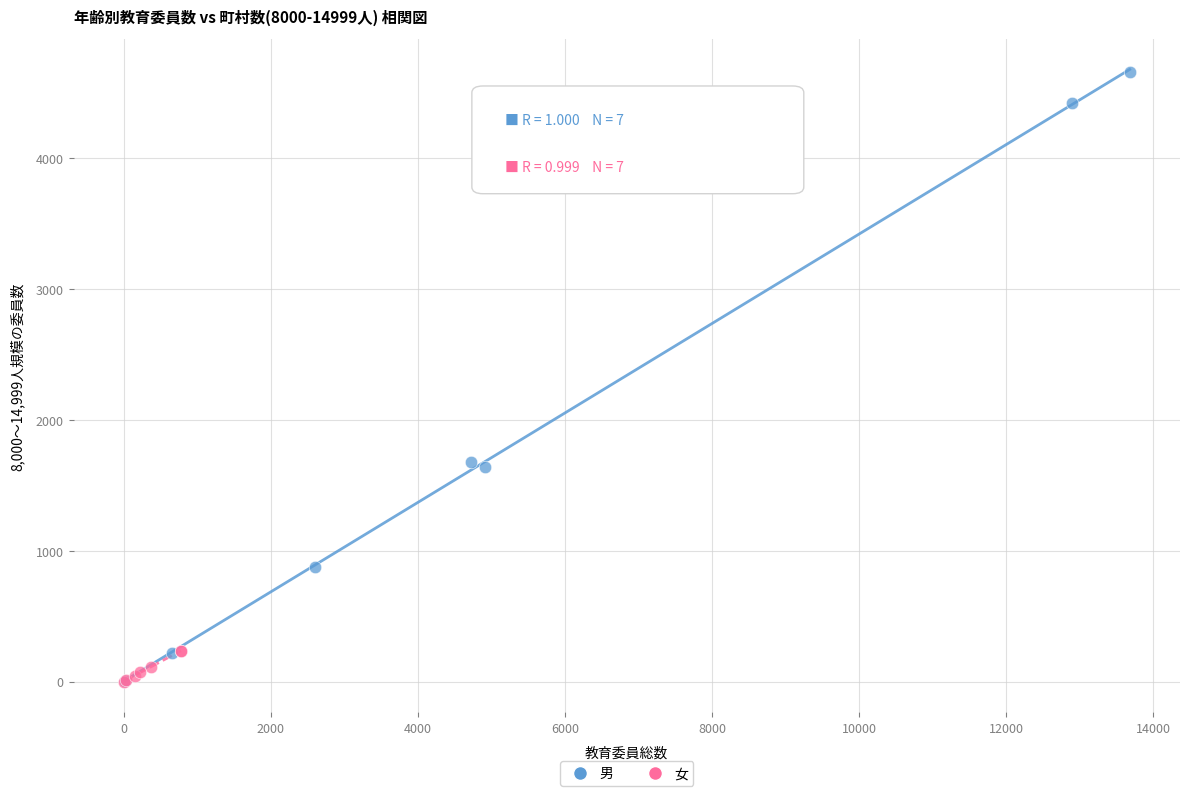

Which series has the largest Y range (max minus min)?

男